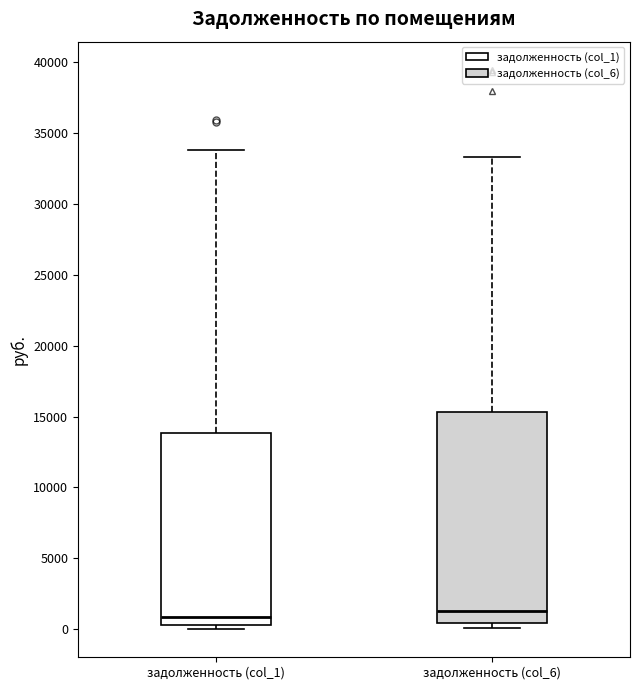

Reading left to right, transcribe this box plot: for each box, give where its median line is, the range the box spans, and where its two whiskers end, as read against the y-axis. The values are not printed on the chart, so give them approximately, as read against the axis.

задолженность (col_1): median 1000, box 500 to 14000, whiskers 0 to 34000
задолженность (col_6): median 1500, box 500 to 15500, whiskers 0 to 33500